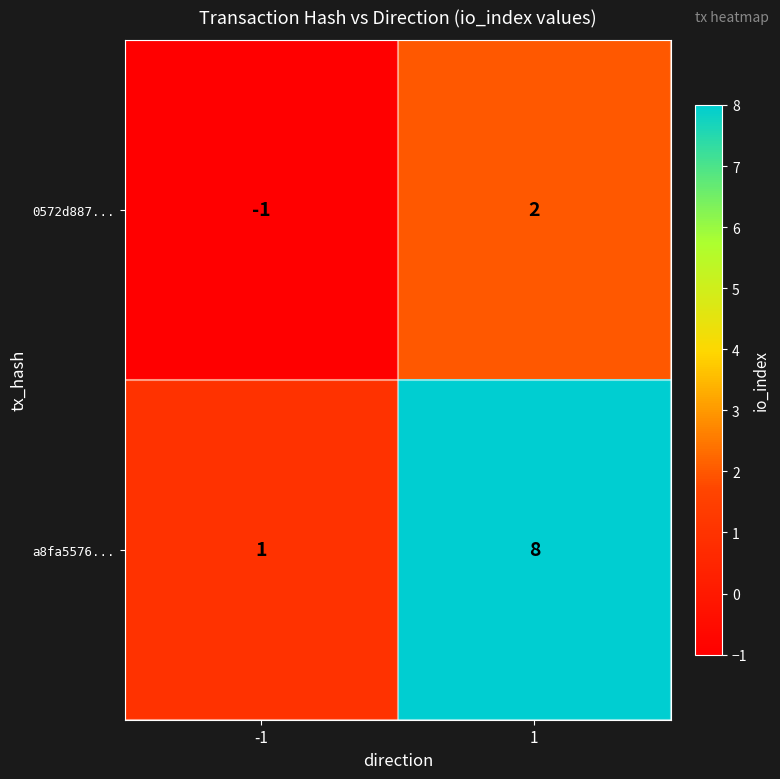

Reading left to right, extract all data points from this chart.

0572d887...: -1	2
a8fa5576...: 1	8